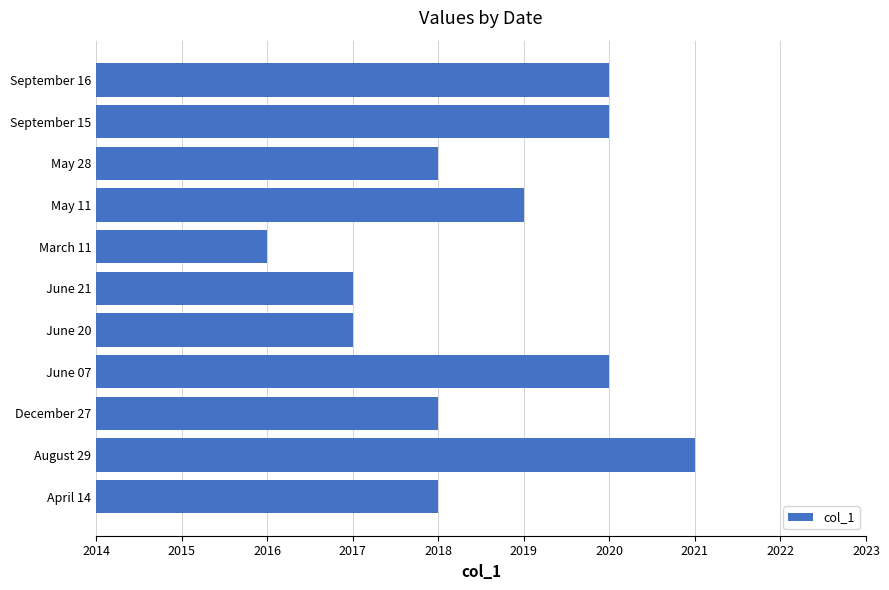

What is the smallest value displayed?

2016